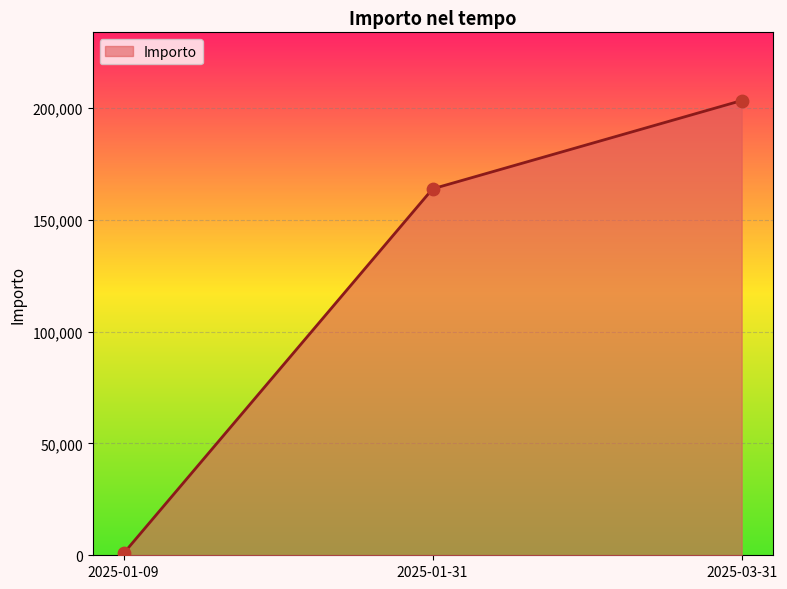

What is the change in value from 2025-01-09 to 2025-01-31?

+163009.1